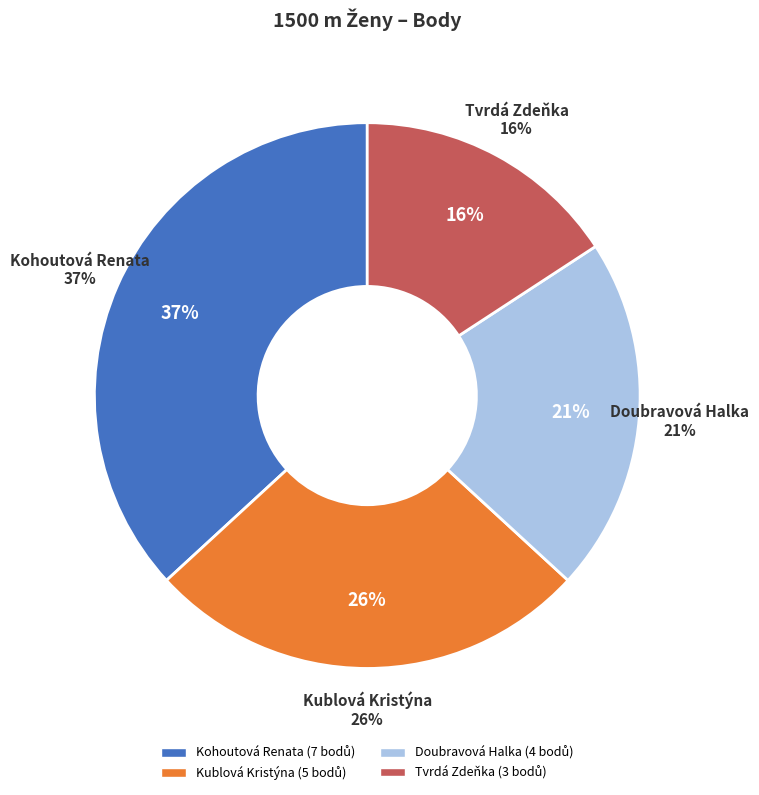

Is there a majority slice in this chart?

No